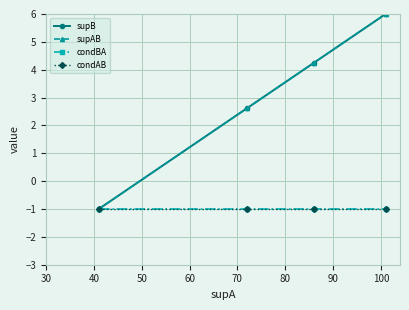

Which series has the largest range (max minus min)?

supB